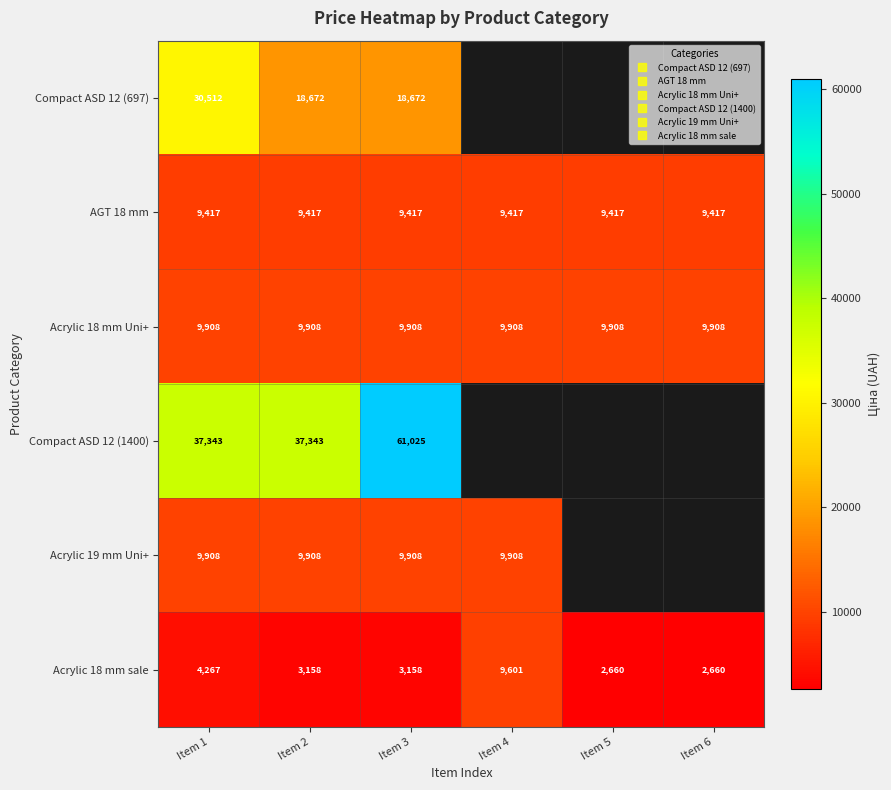

At which label does Acrylic 18 mm sale first exceed 3158?

Item 1